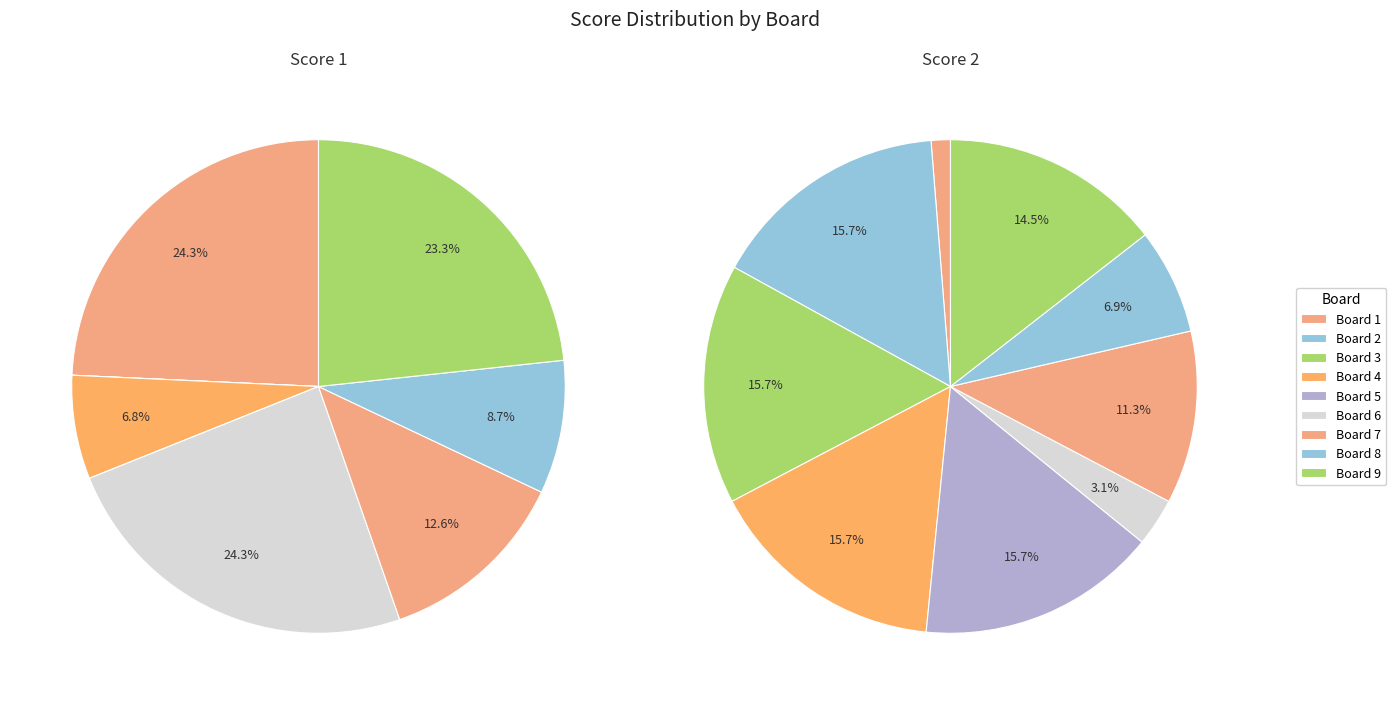

Rank the series by their average value, from highest to lowest.

Score 2, Score 1